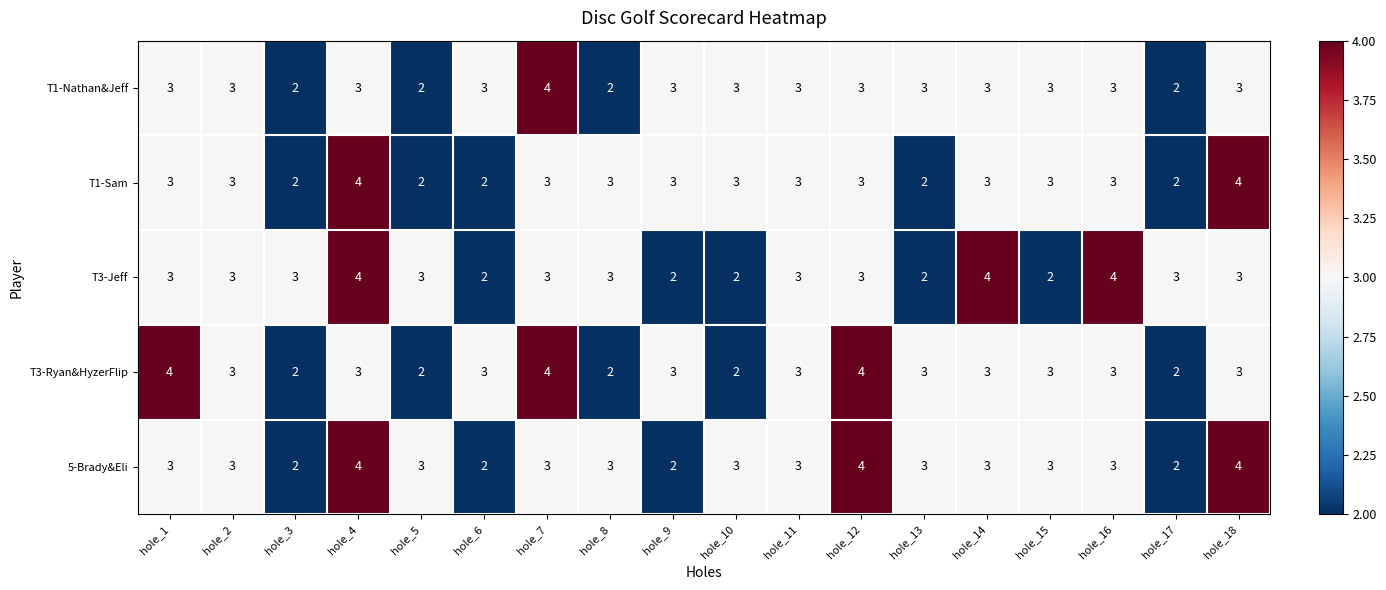

What is the average value of the T1-Sam series?

3